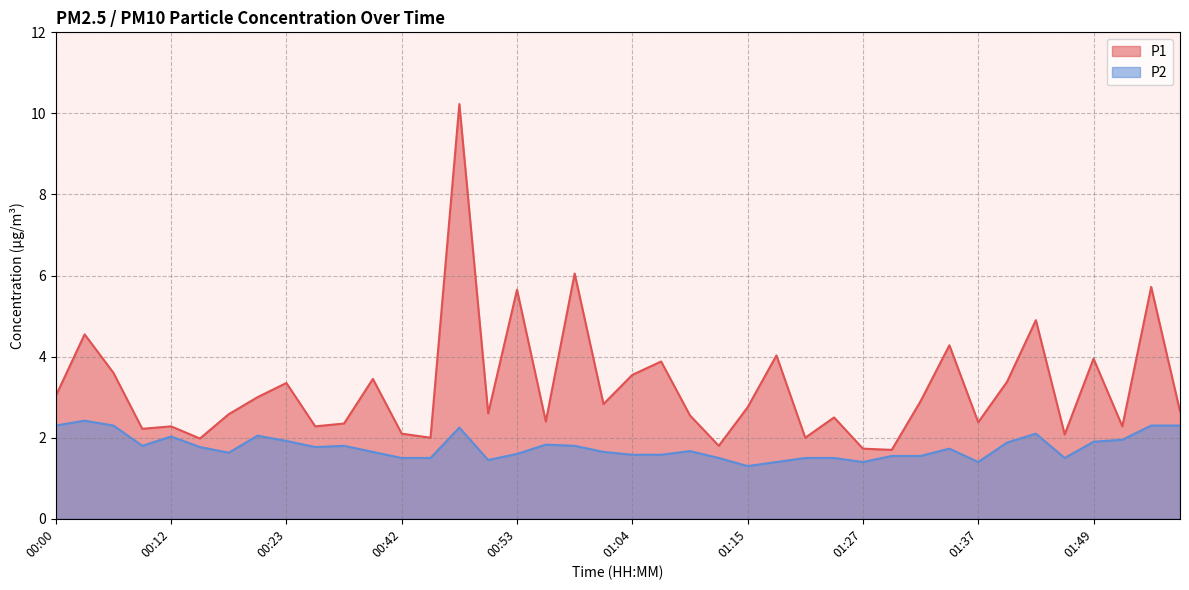

How many lines are shown in the chart?

2